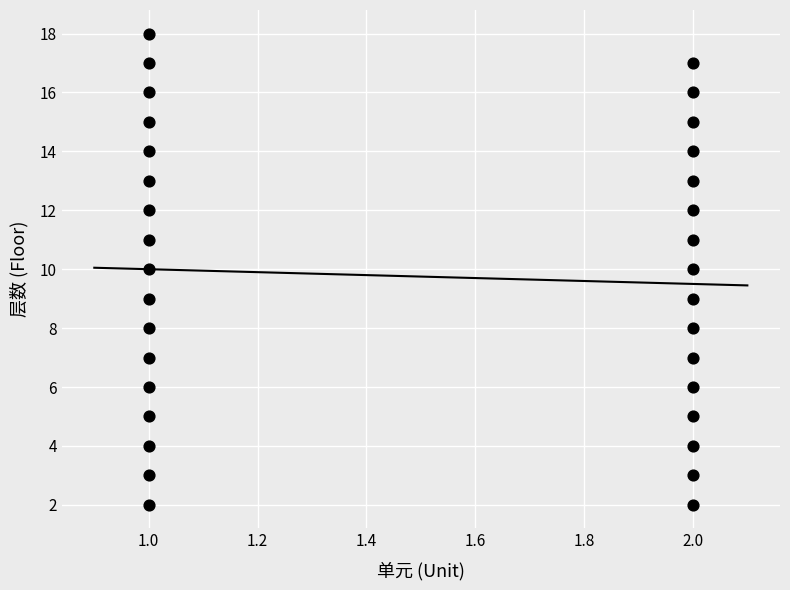

What is the range of Y values (max minus min)?

16